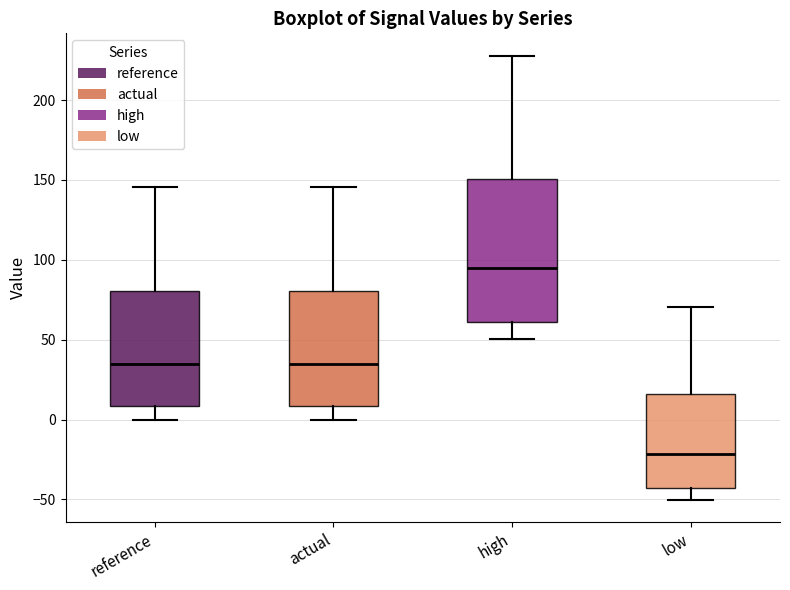

Where is the upper edge of the box for low on the y-axis? The values are not printed on the chart, so give them approximately, as read against the axis.

15